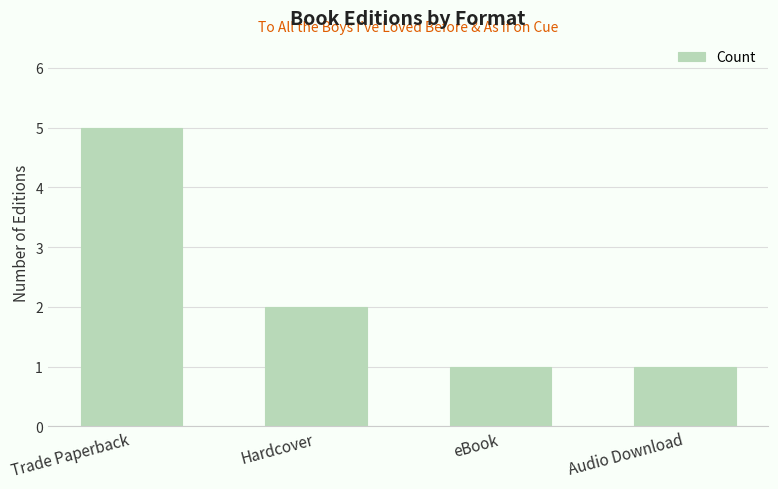

How many values are between 1 and 5?

4